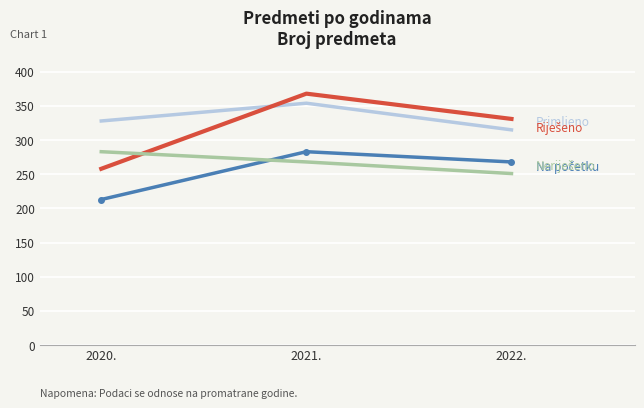

What is the greatest value displayed?

368